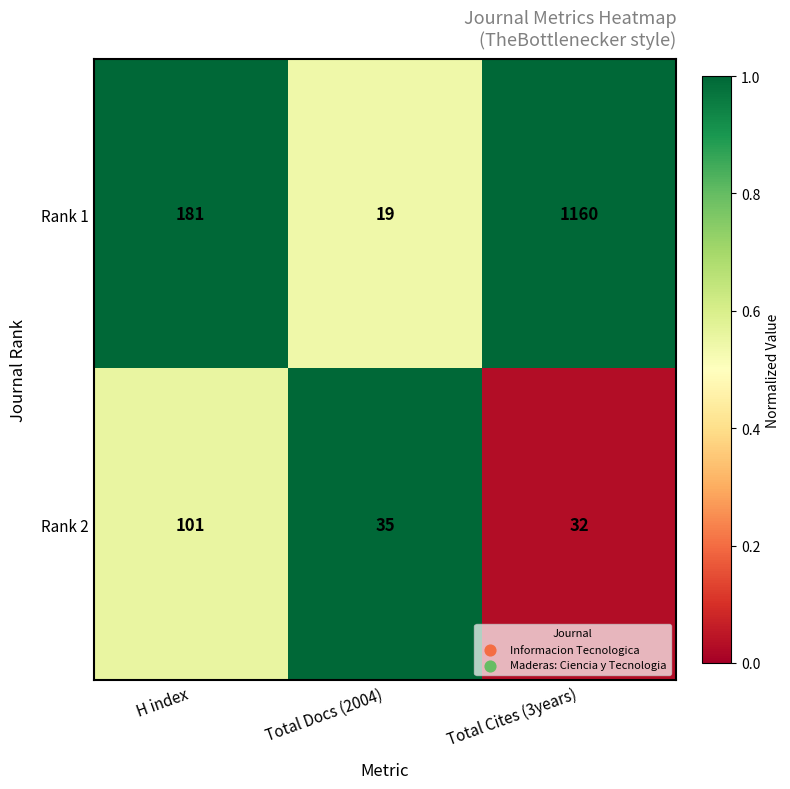

Rank the series at Total Docs (2004) from lowest to highest value.

Rank 1, Rank 2